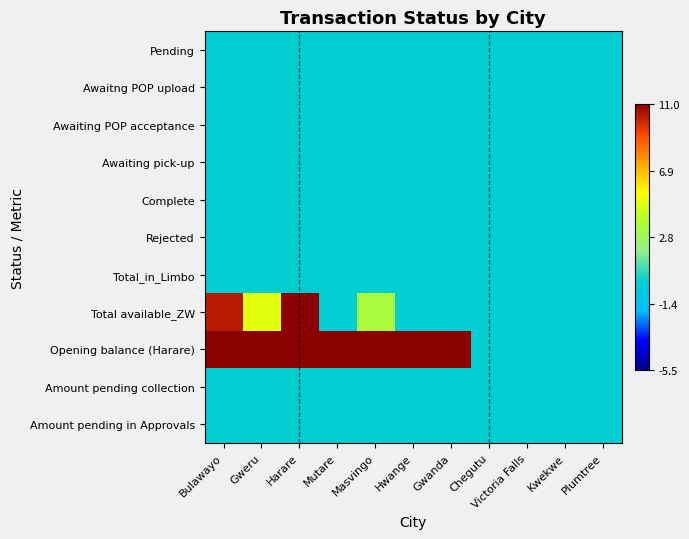

Which series has the largest total across all categories?

Opening balance (Harare)